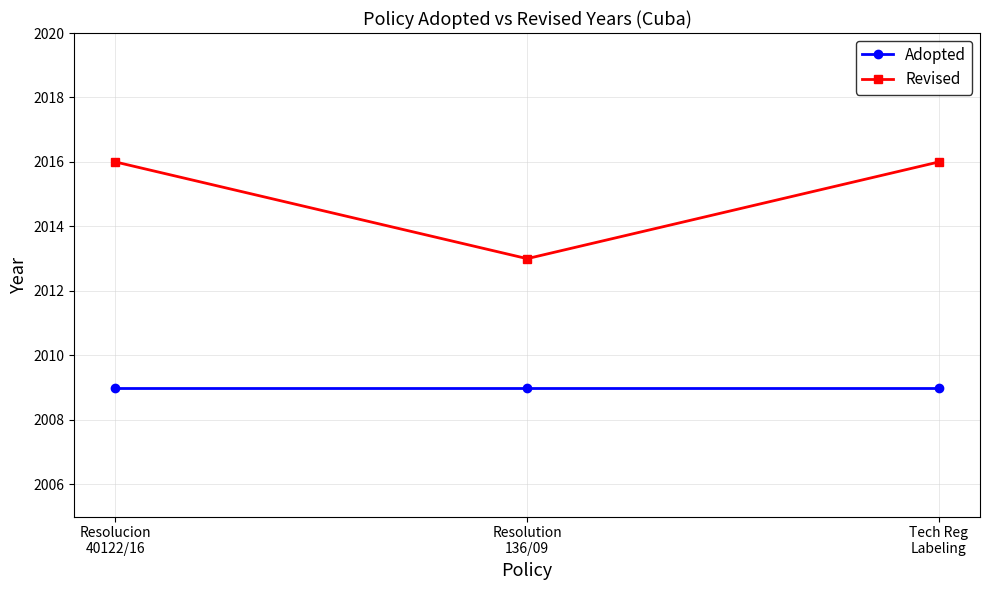

What is the lowest value of the Adopted series?

2009